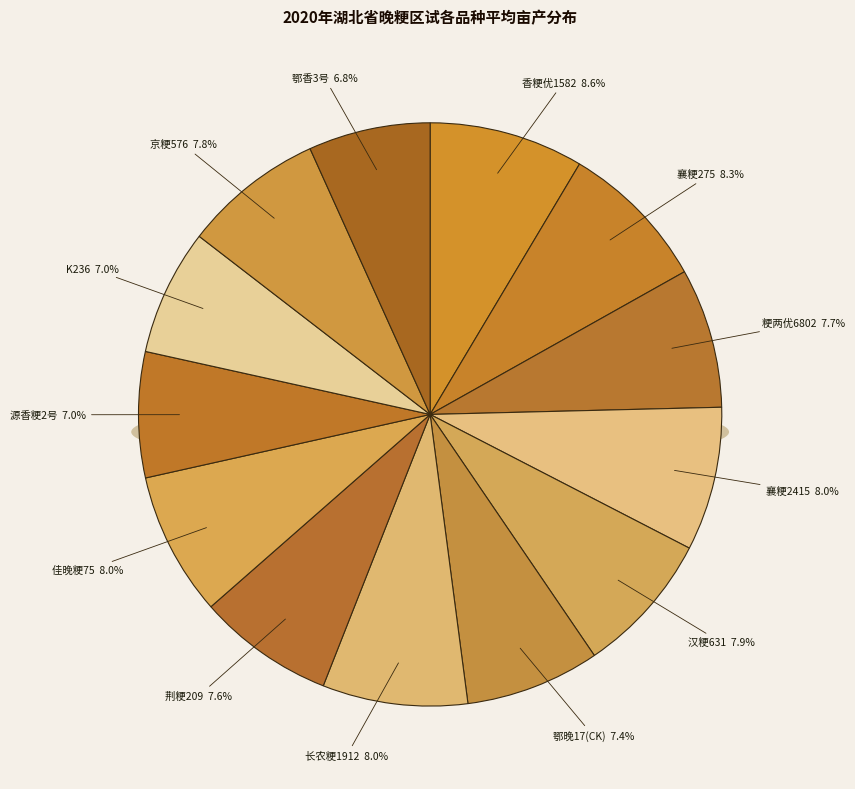

How many segments does this pie chart have?

13